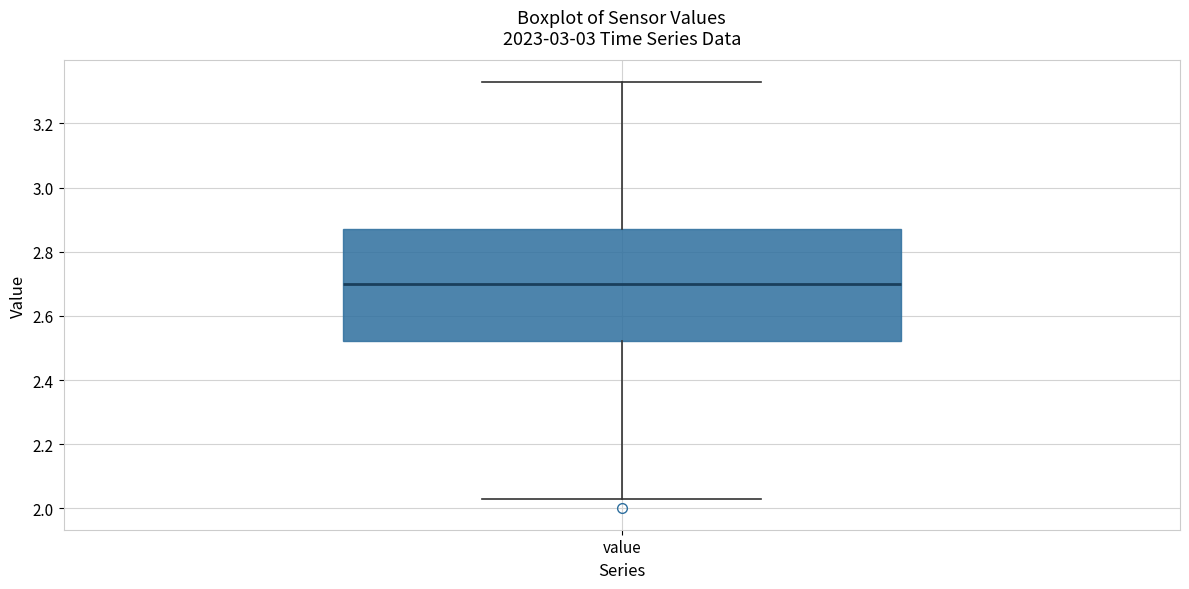

Where does the upper whisker of the box for value end on the y-axis? The values are not printed on the chart, so give them approximately, as read against the axis.

3.34